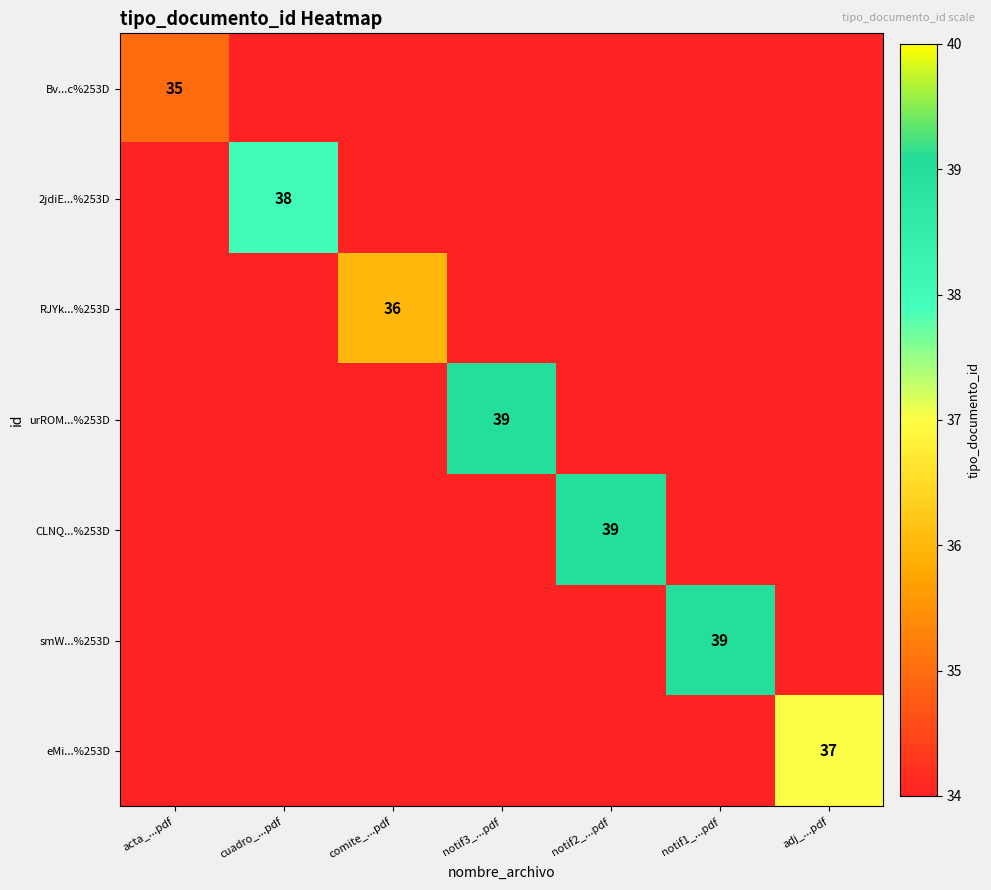

Is it true that RJYk...%253D equals 21 at comite_...pdf?

False